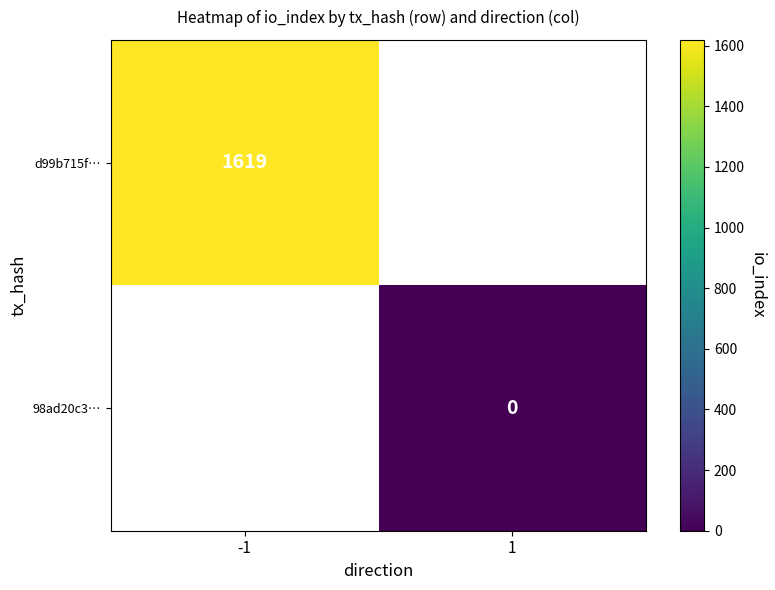

Is it true that d99b715f… equals 1619 at -1?

True